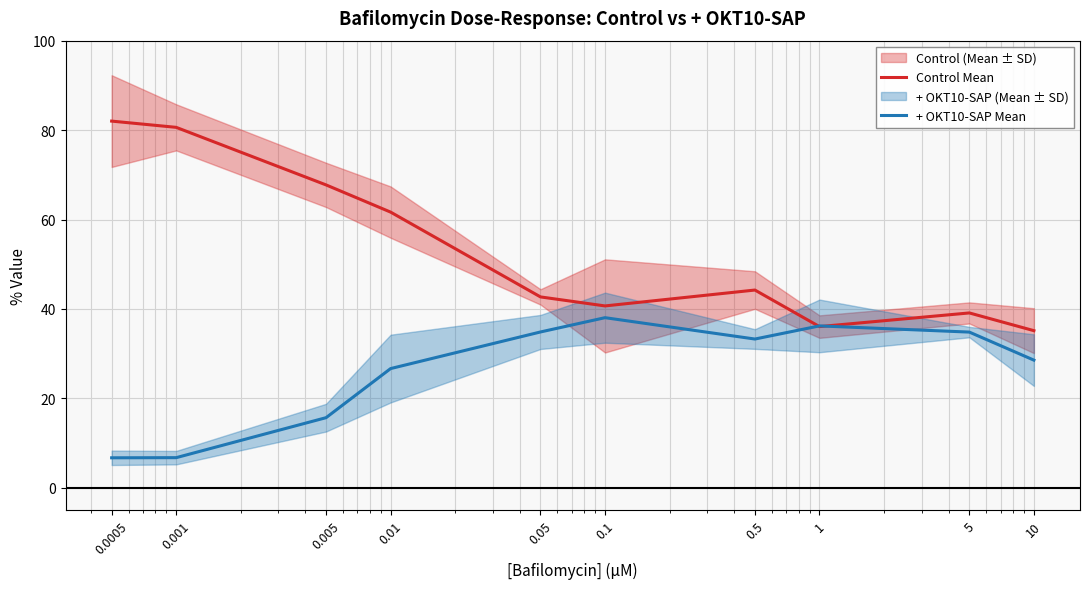

At which label does Control Mean reach its peak?

0.0005